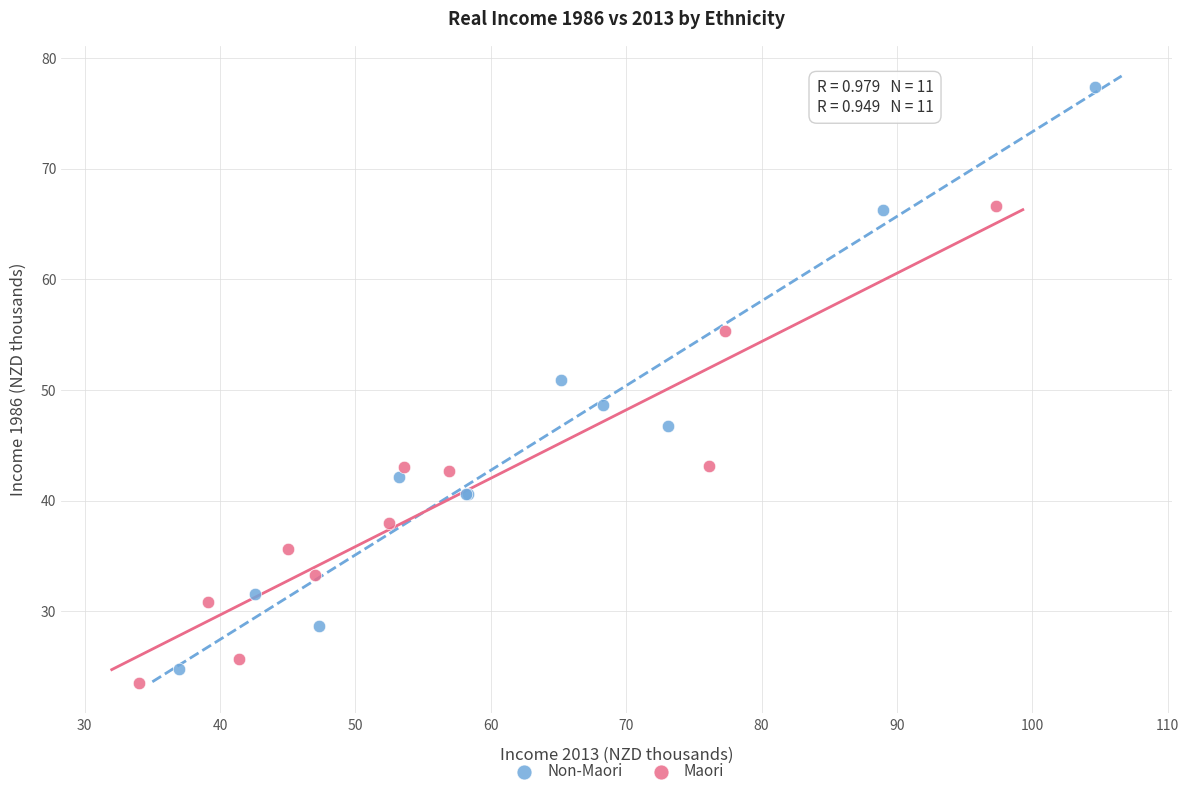

Which series has the largest Y range (max minus min)?

Non-Maori